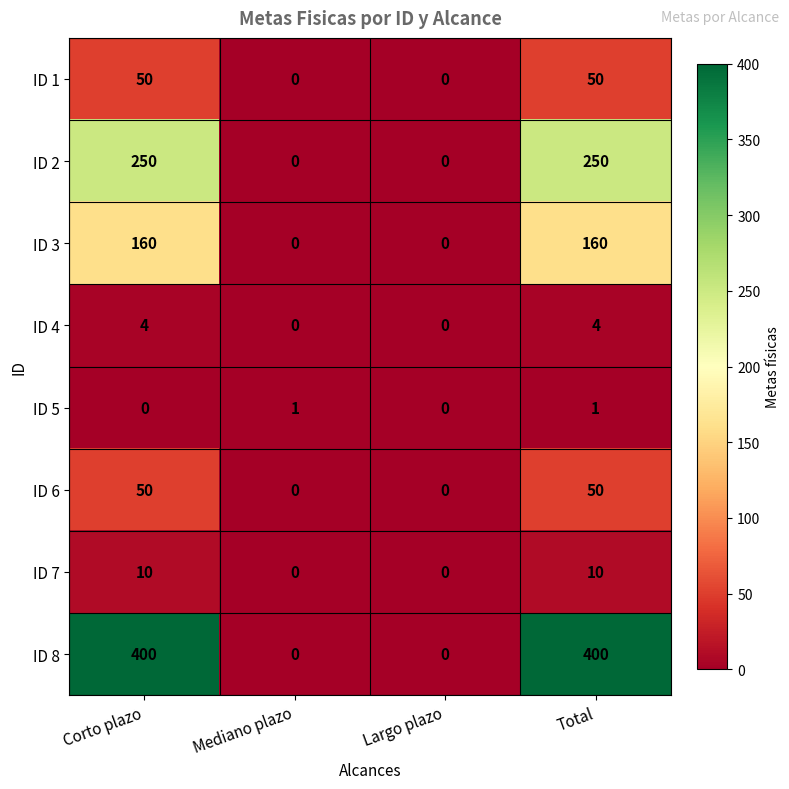

At which category is the sum across all series the highest?

Total